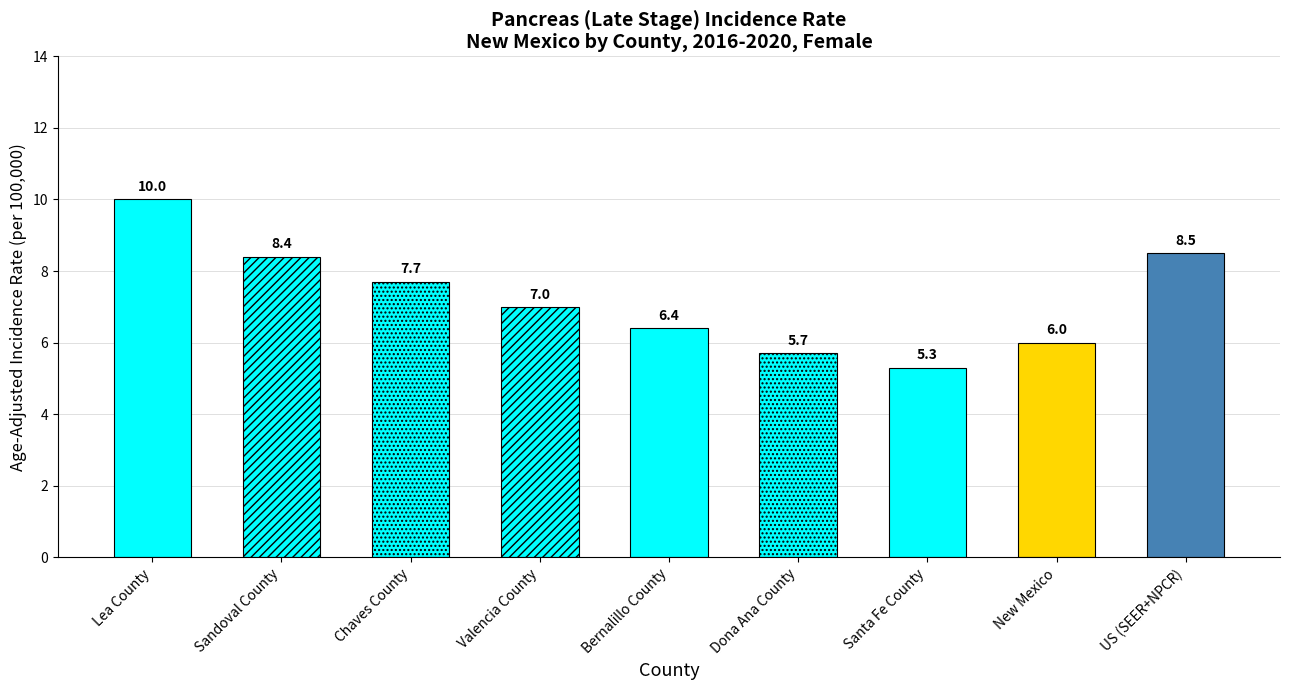

How many bars are there in total?

9